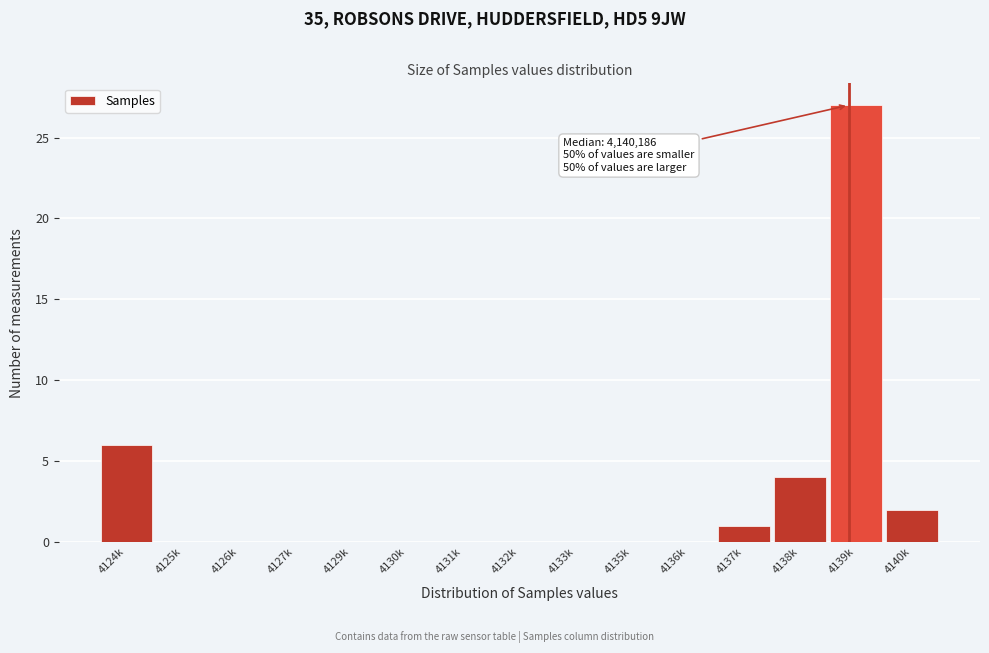

Reading left to right, extract all data points from this chart.

4124k=6	4125k=0	4126k=0	4127k=0	4129k=0	4130k=0	4131k=0	4132k=0	4133k=0	4135k=0	4136k=0	4137k=1	4138k=4	4139k=27	4140k=2